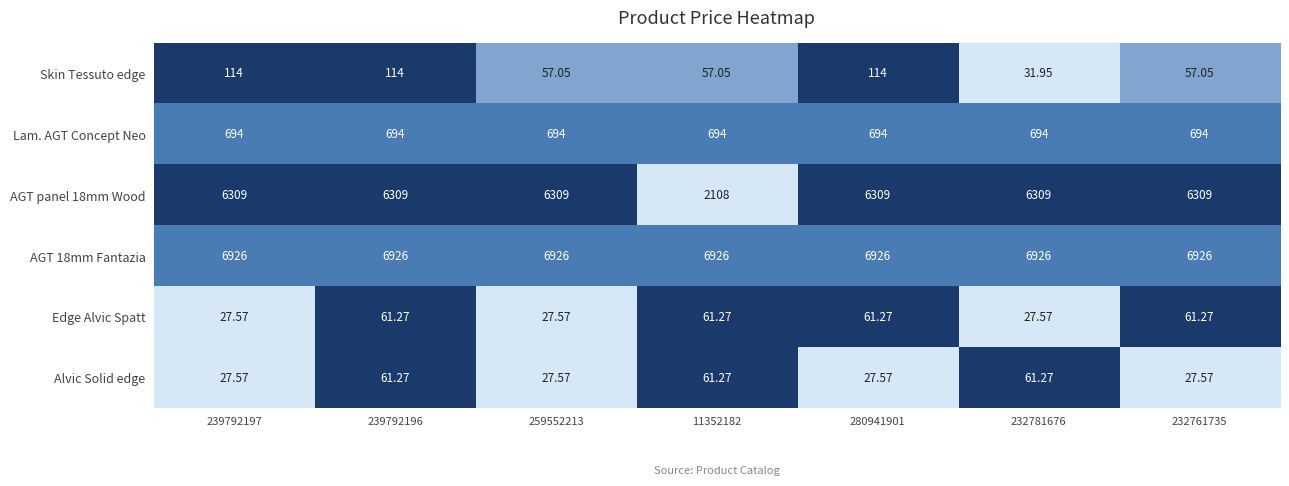

Between 239792196 and 232761735, which series saw the biggest shift?

Skin Tessuto edge